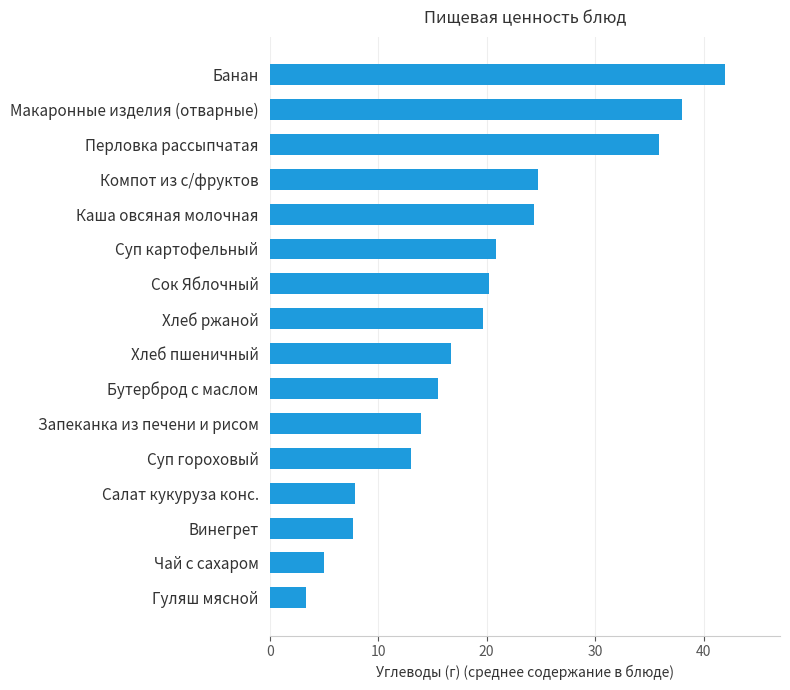

How many bars are there in total?

16